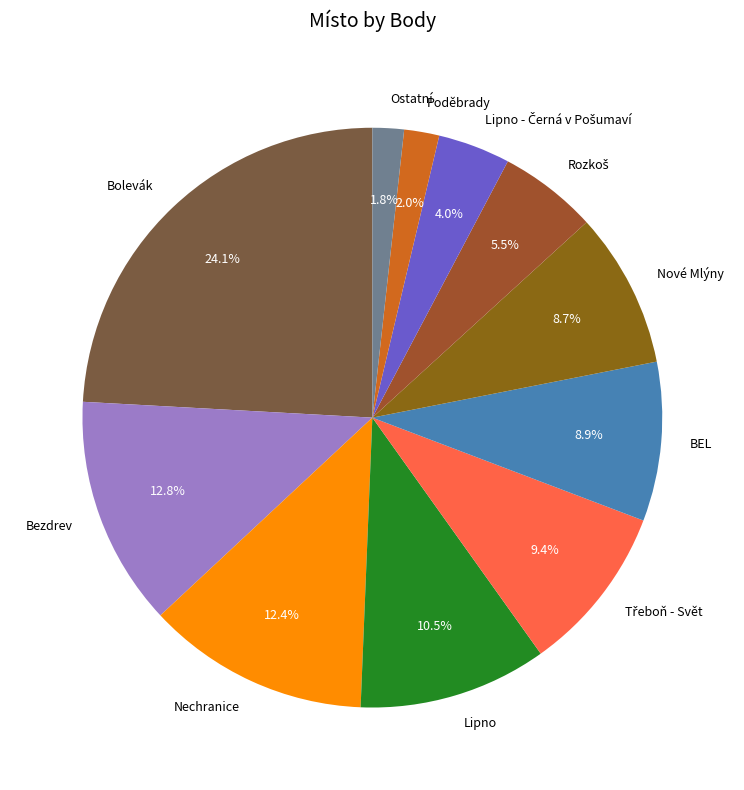

How many segments does this pie chart have?

11